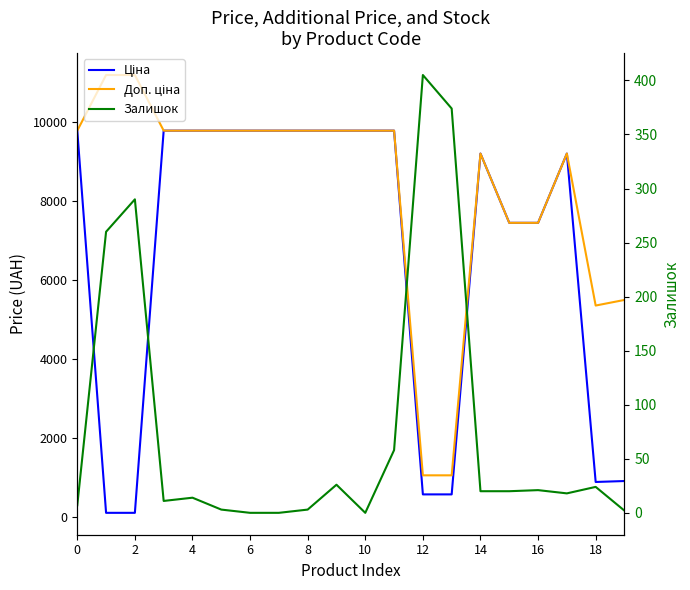

Where is Ціна nearest to the value 4943?

15